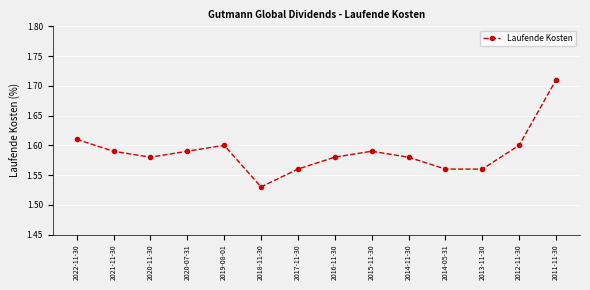

Between 2018-11-30 and 2019-08-01, which is larger?

2019-08-01